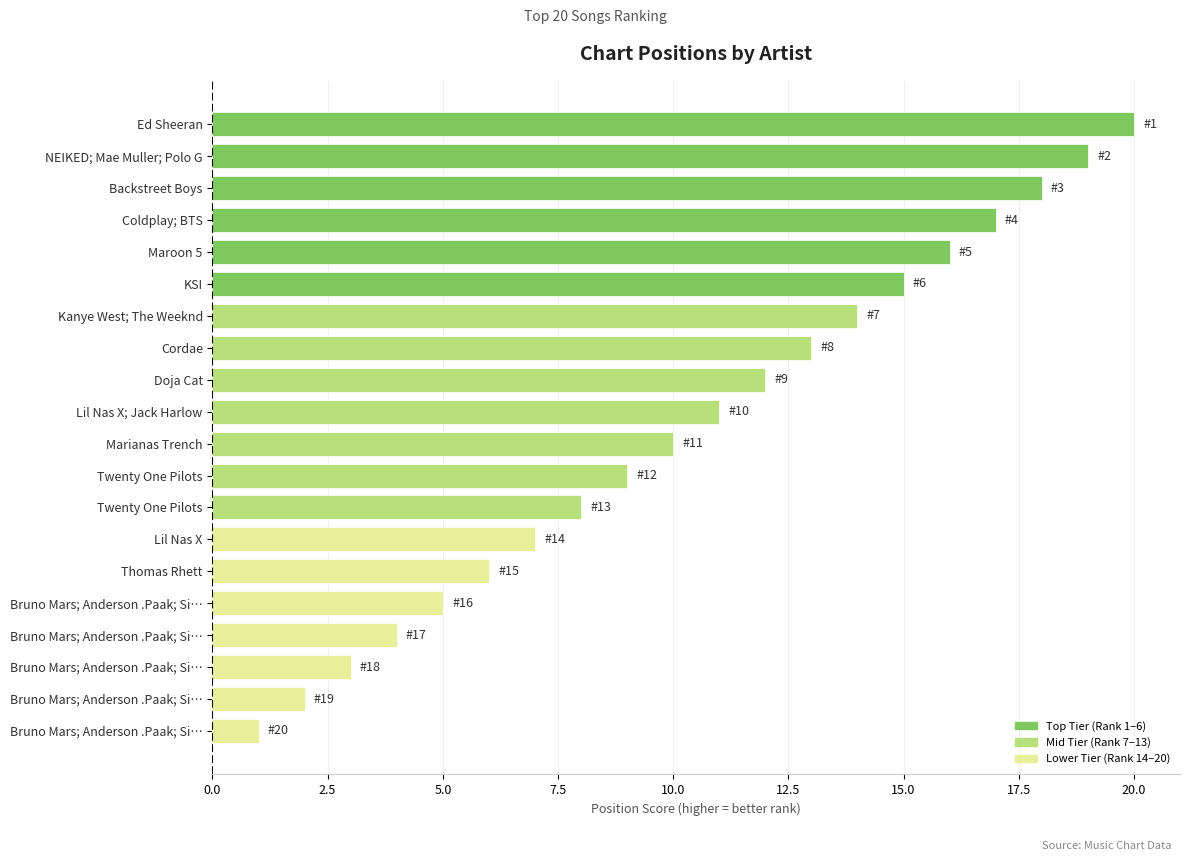

What is the minimum value shown in the chart?

1